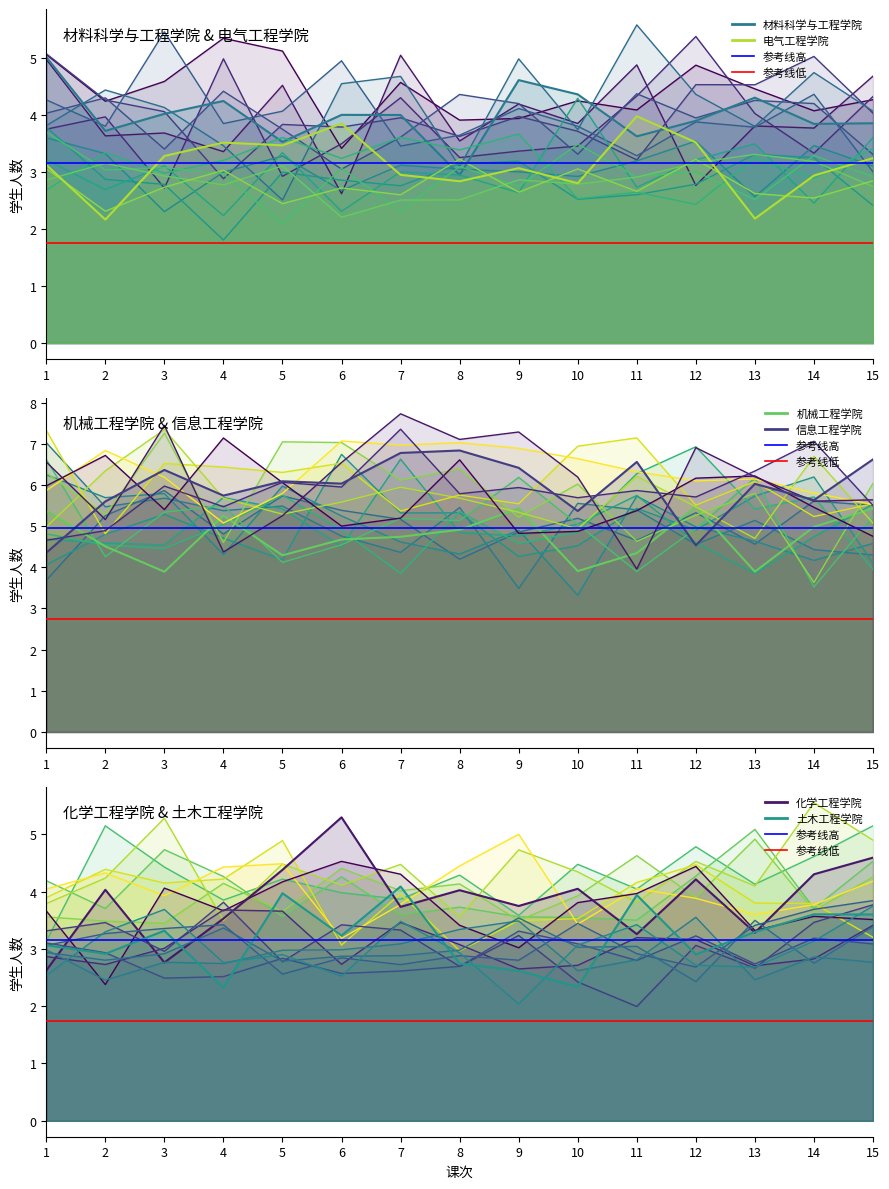

What is the sum of all 电气工程学院 values?

45